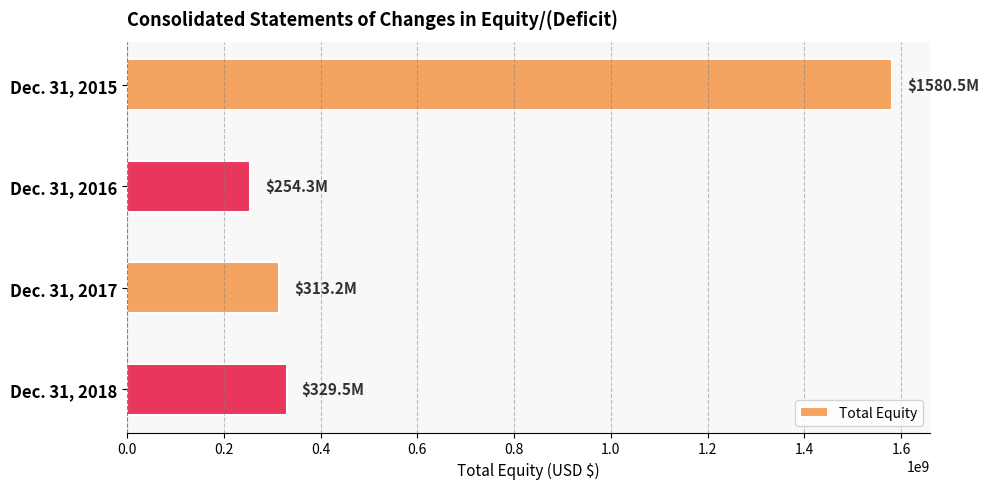

Between Dec. 31, 2015 and Dec. 31, 2016, which is larger?

Dec. 31, 2015